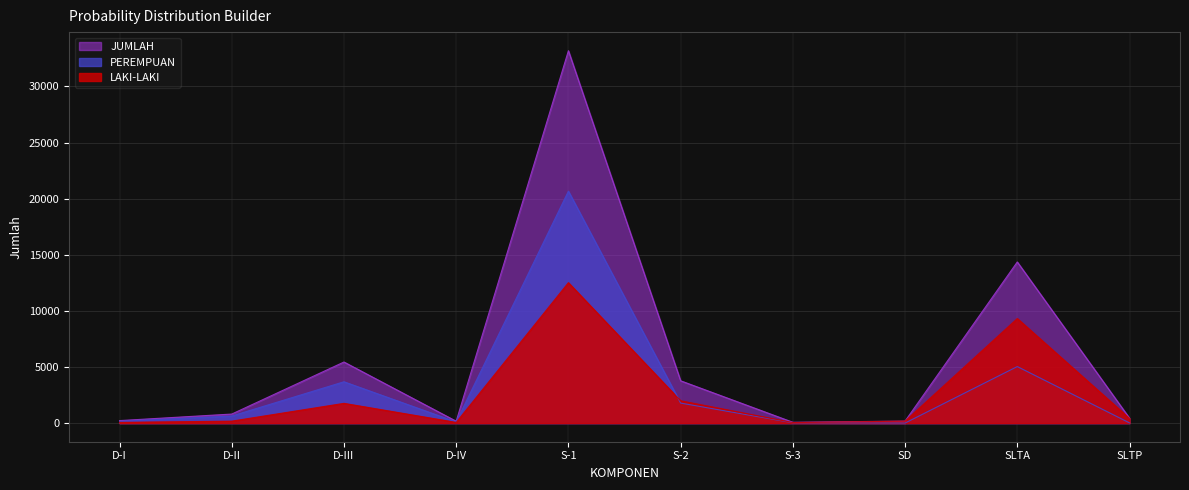

What value does the JUMLAH series have at D-I, to the nearest 50?

200